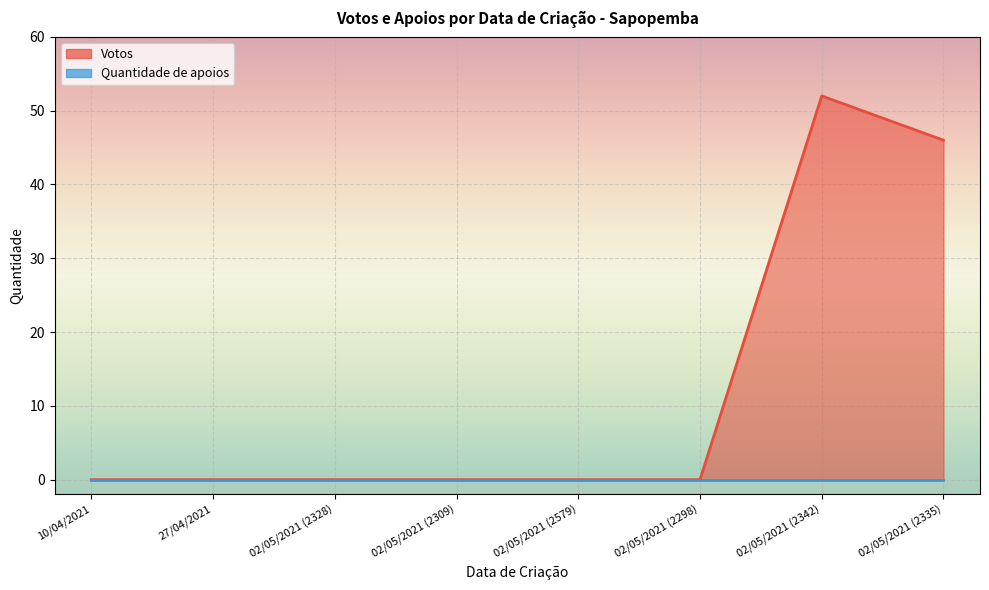

Reading left to right, extract all data points from this chart.

10/04/2021=0	27/04/2021=0	02/05/2021 (2328)=0	02/05/2021 (2309)=0	02/05/2021 (2579)=0	02/05/2021 (2298)=0	02/05/2021 (2342)=52	02/05/2021 (2335)=46